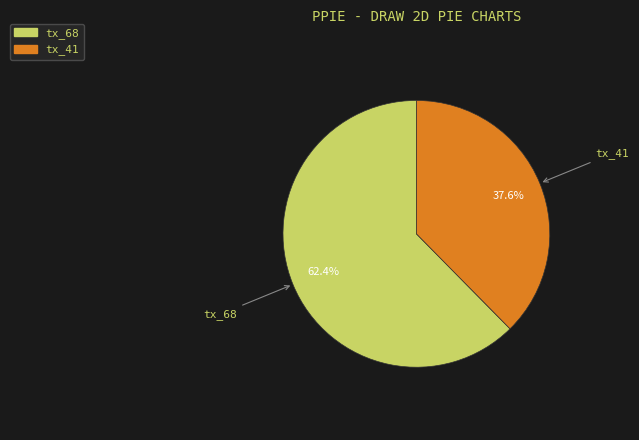

Count the number of slices in the pie.

2